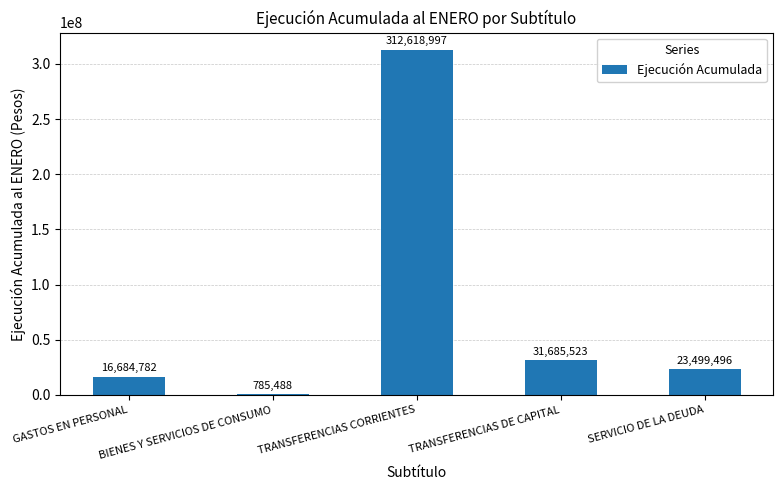

The value at TRANSFERENCIAS CORRIENTES is 96535405. True or false?

False